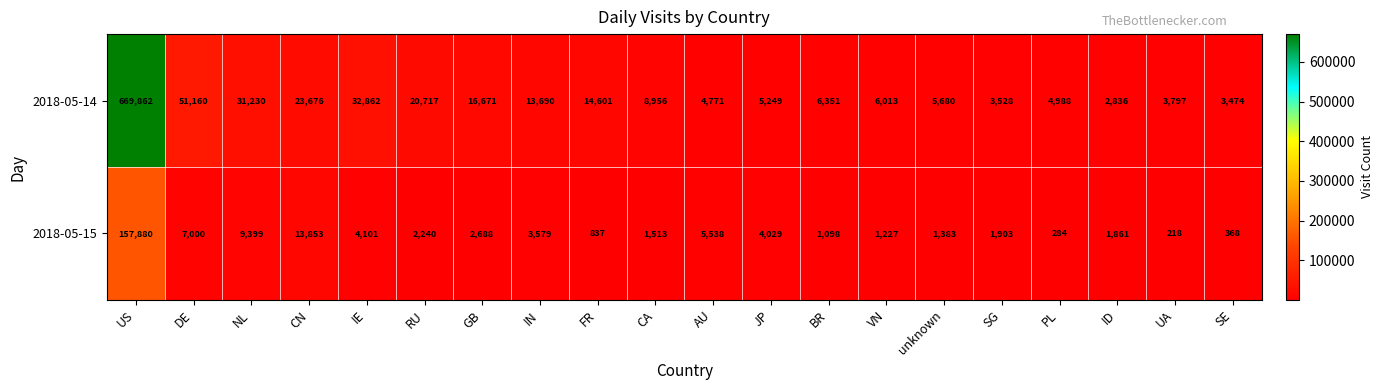

Rank the series by their average value, from lowest to highest.

2018-05-15, 2018-05-14